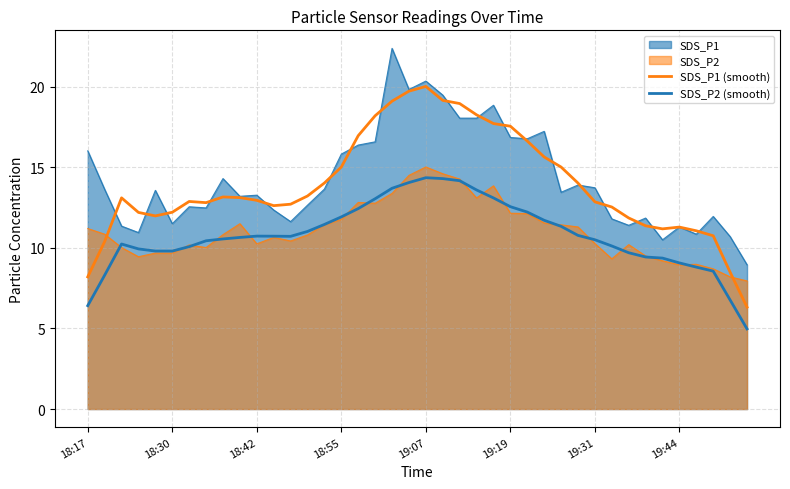

True or false: SDS_P1 (smooth) has more than 1 interior local peaks.

True